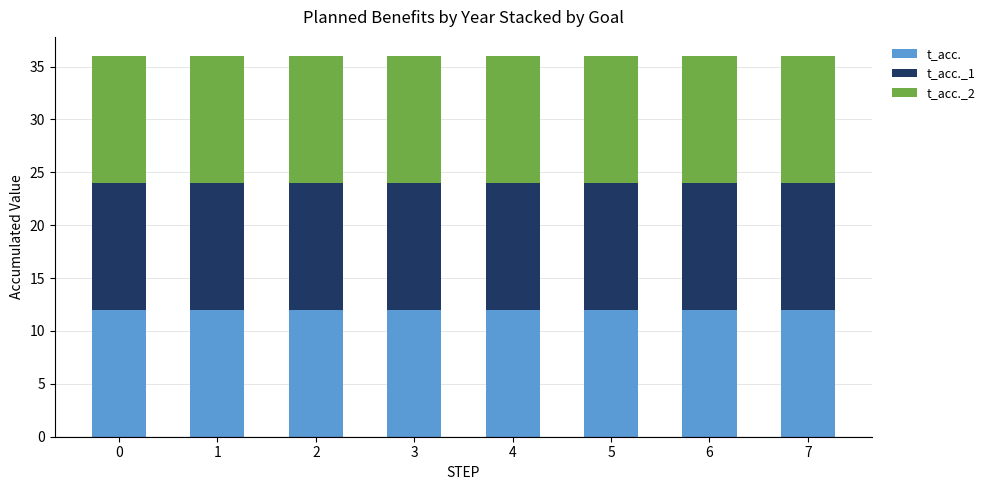

Between 6 and 7, which is larger?

6